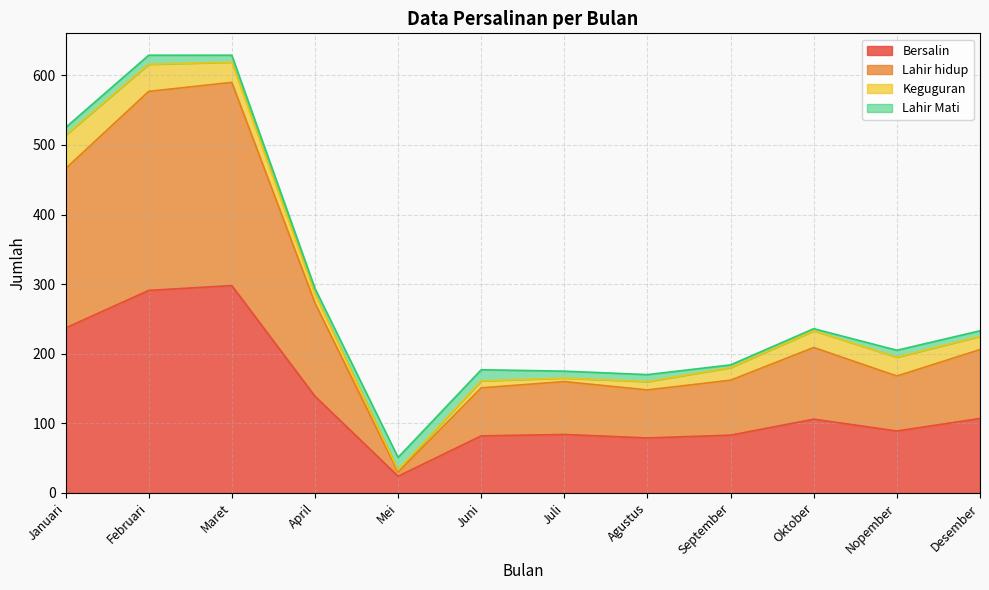

Is the value of Bersalin at September greater than the value of Lahir hidup at April?

No